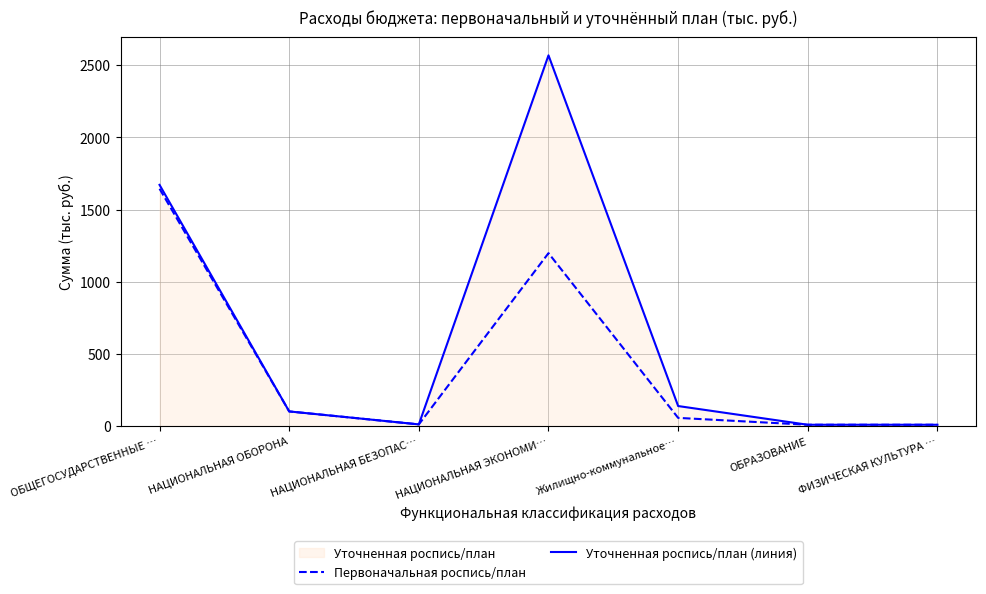

The value of Уточненная роспись/план (линия) at НАЦИОНАЛЬНАЯ ОБОРОНА is 70.9. True or false?

False